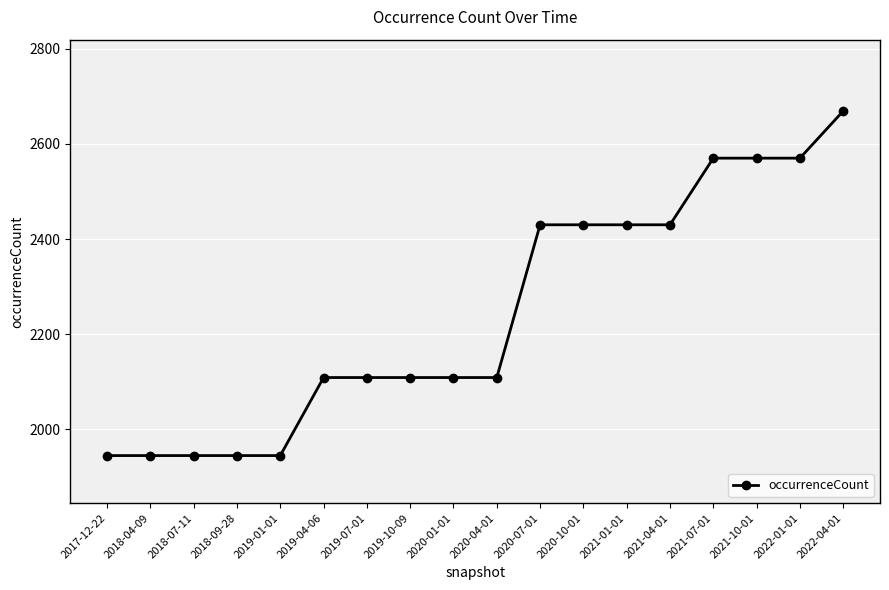

What is the change in value from 2020-04-01 to 2022-01-01?

+461